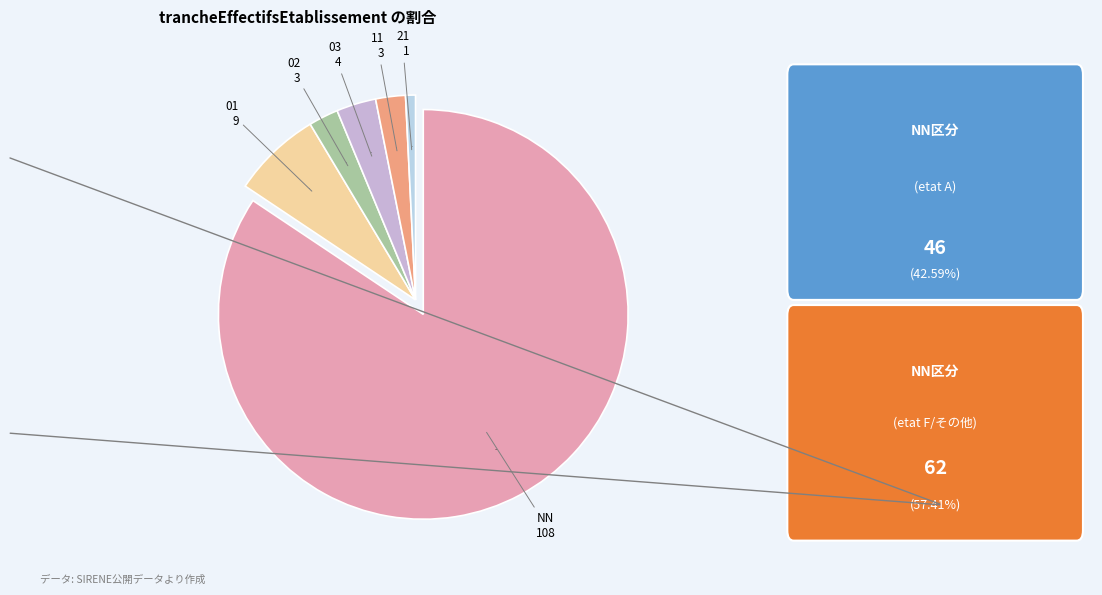

Is it true that 01 is 7% of the pie?

True